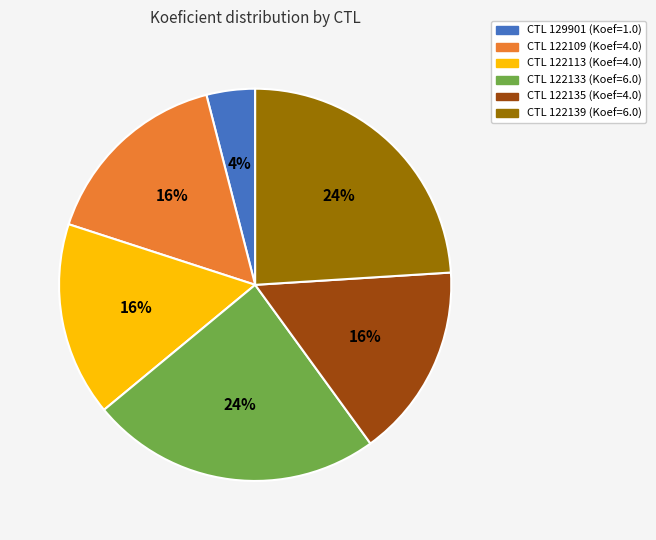

To the nearest percent, what is the average slice percentage?

17%